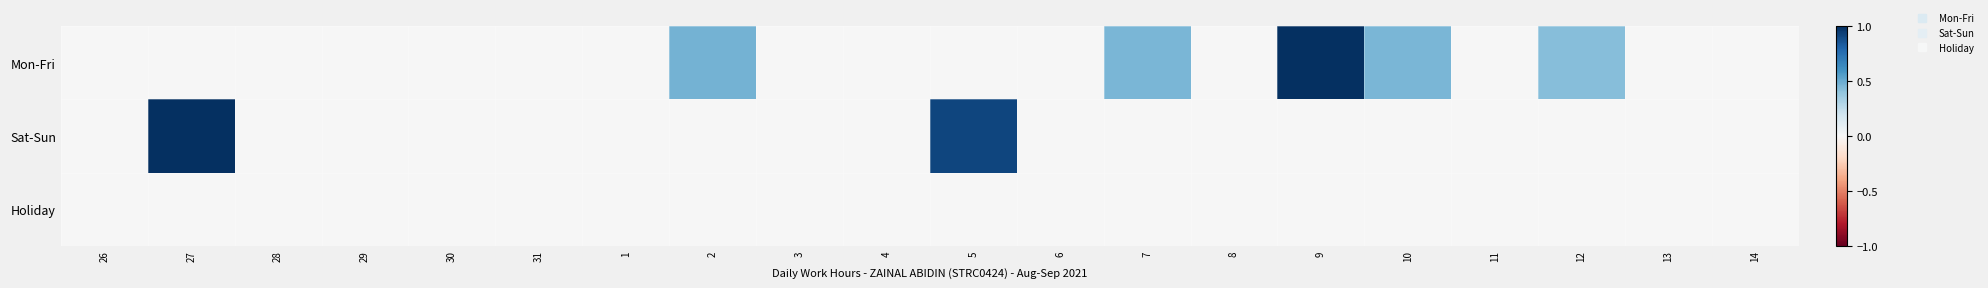

What is the total value across all series at 10?

0.5